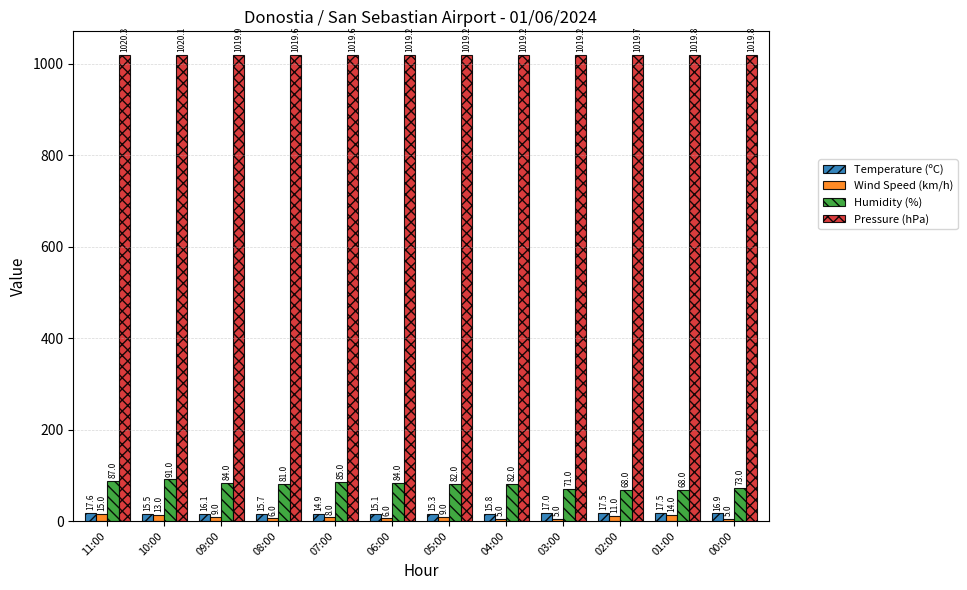

Between 04:00 and 02:00, which series saw the biggest shift?

Humidity (%)